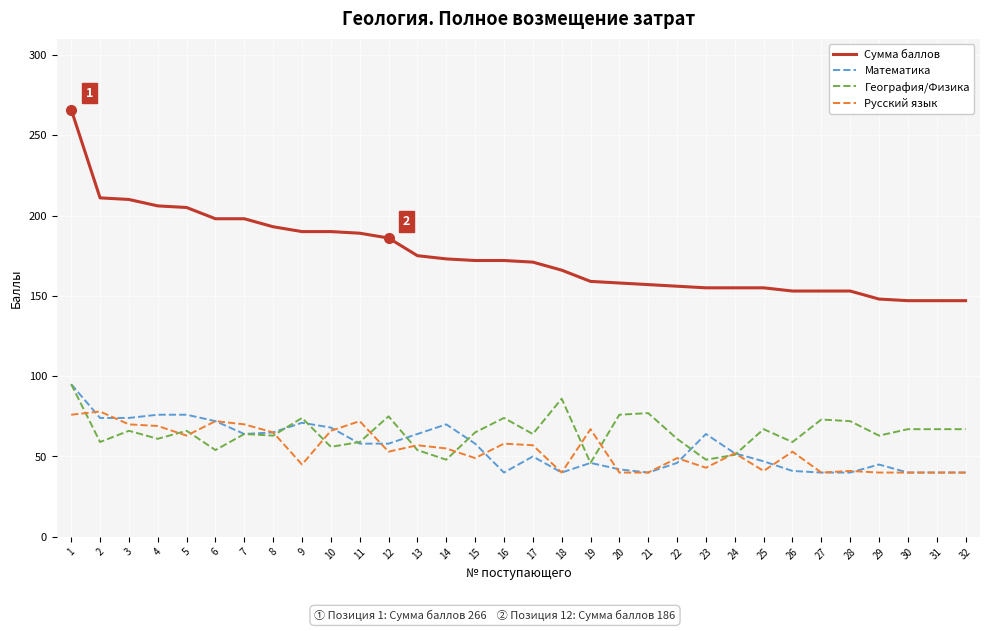

What is the maximum value for Математика?

95